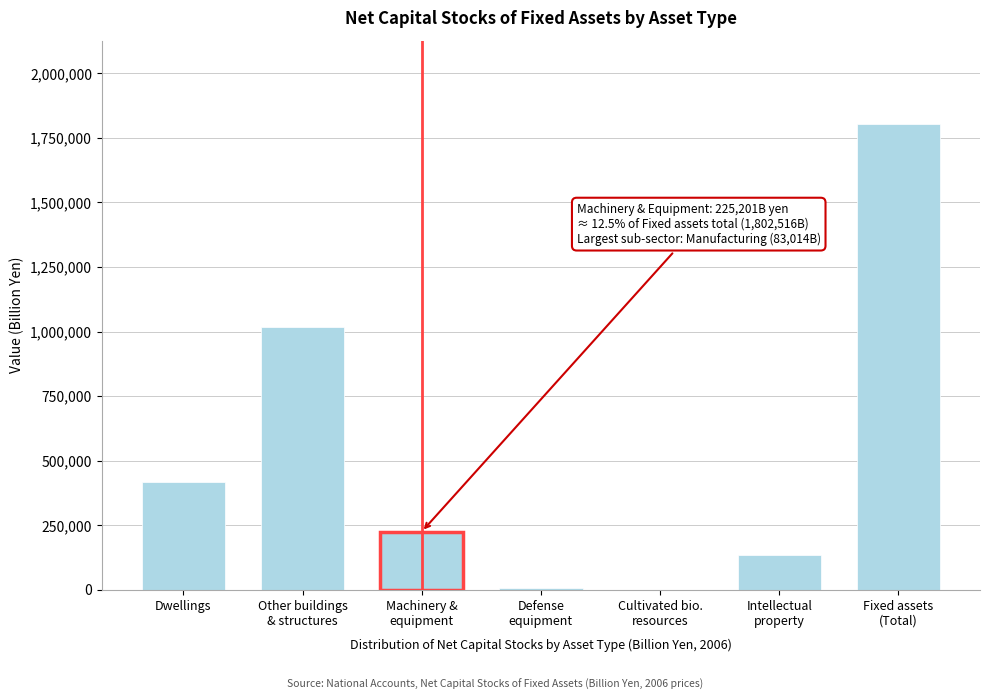

What is the maximum value shown in the chart?

1802516.2